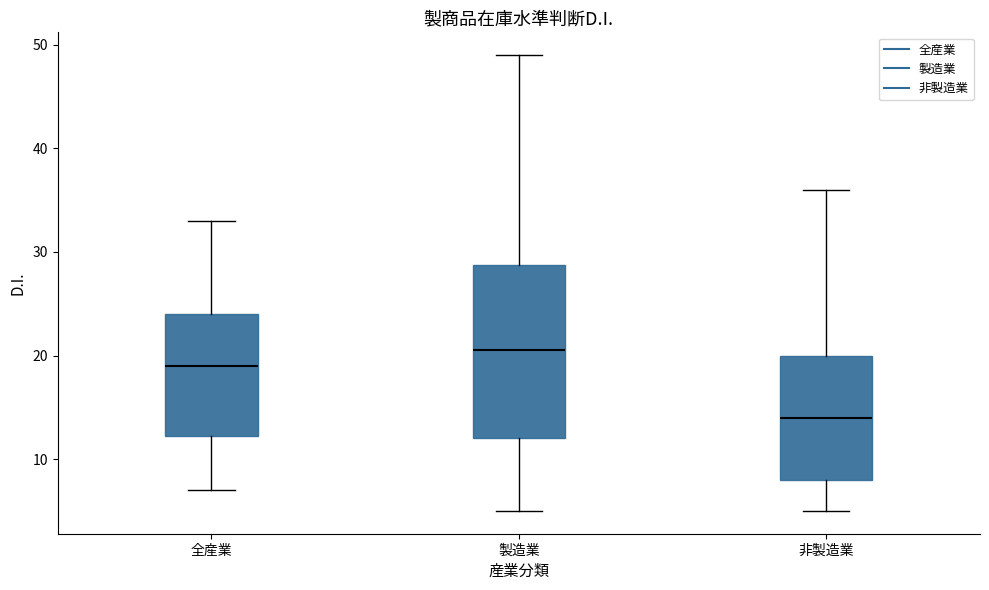

Where is the upper edge of the box for 製造業 on the y-axis? The values are not printed on the chart, so give them approximately, as read against the axis.

29